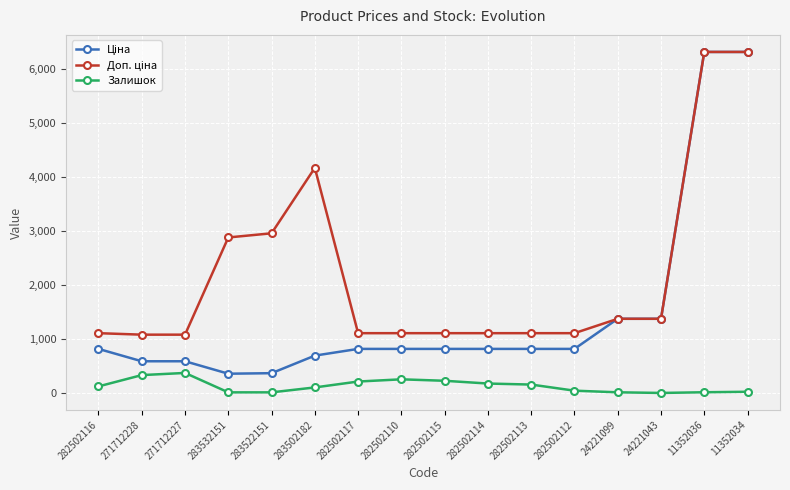

What is the maximum value for Залишок?

374.0